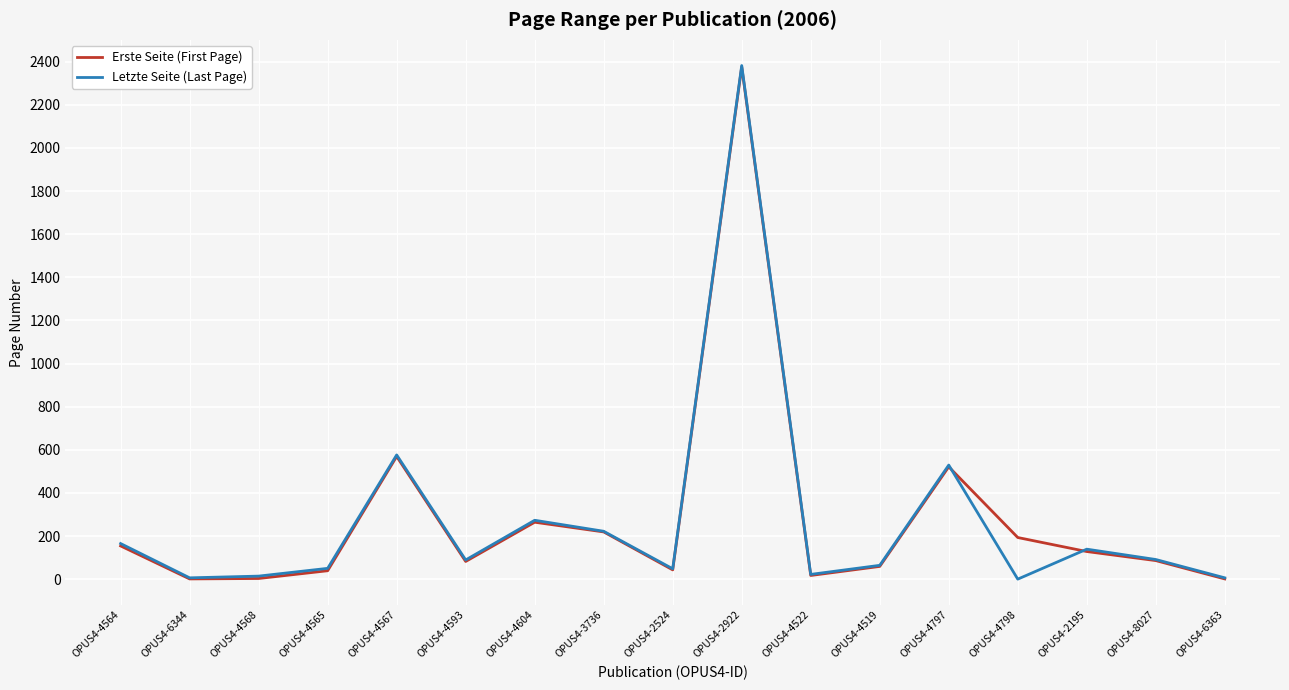

What is the greatest value displayed?

2382